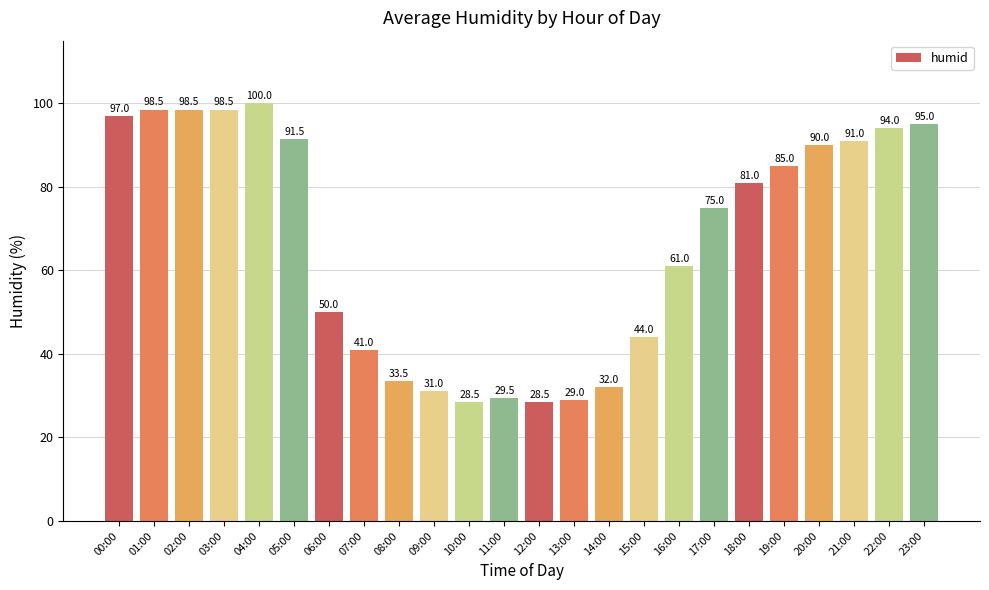

What is the label of the 2nd bar from the left?

01:00